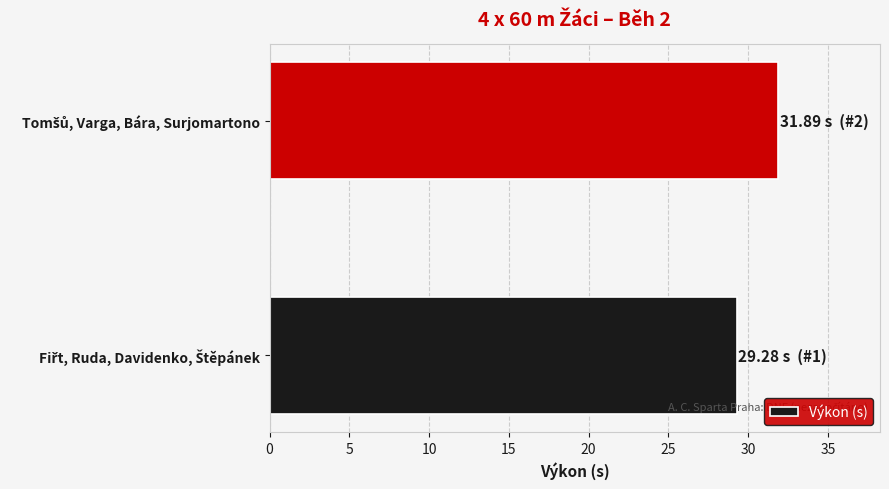

Reading bottom to top, extract all data points from this chart.

29.3	31.9